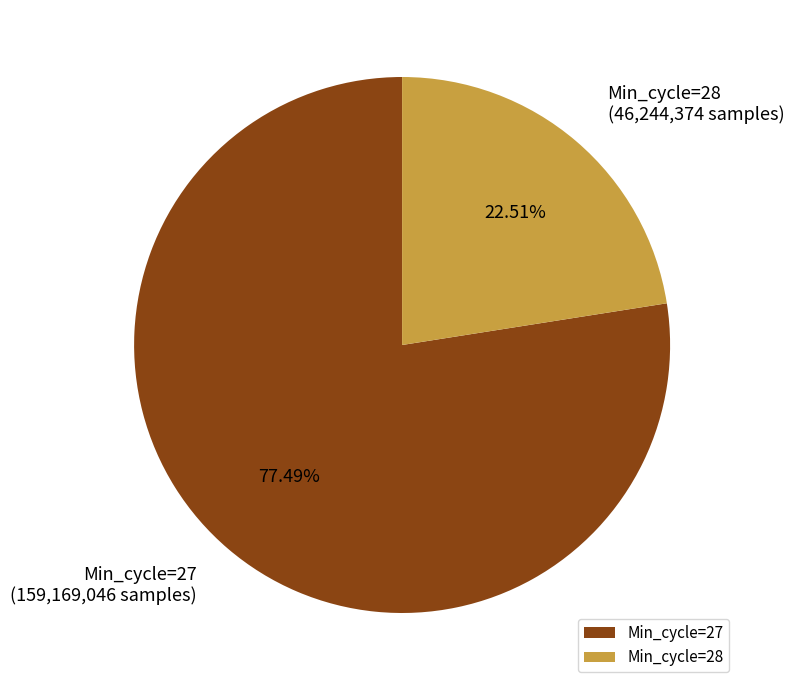

What is the ratio of the value at Min_cycle=28 to the value at Min_cycle=27?

0.3